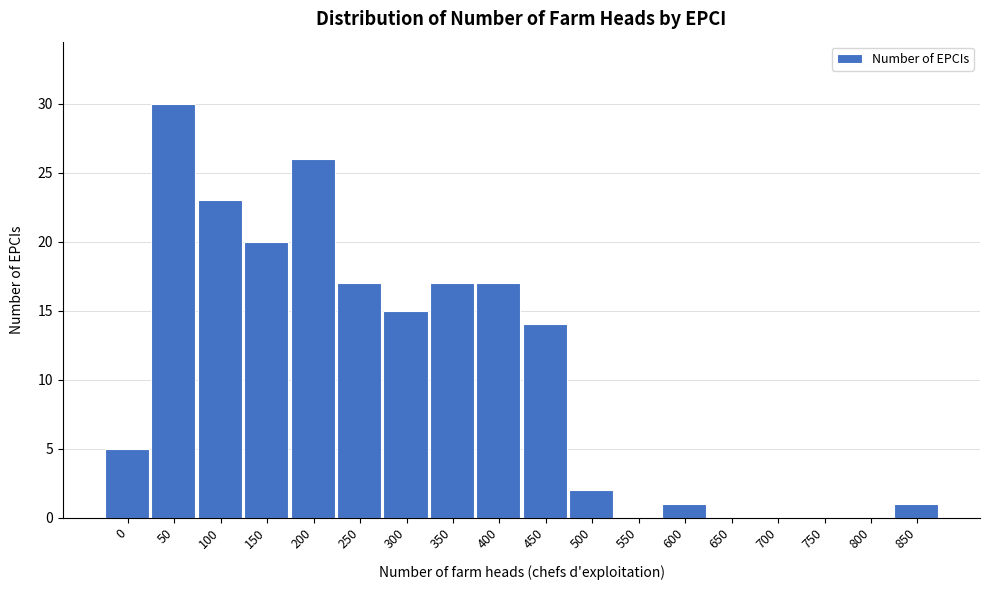

Reading left to right, what are all the values shown in this chart?

0=5	50=30	100=23	150=20	200=26	250=17	300=15	350=17	400=17	450=14	500=2	550=0	600=1	650=0	700=0	750=0	800=0	850=1